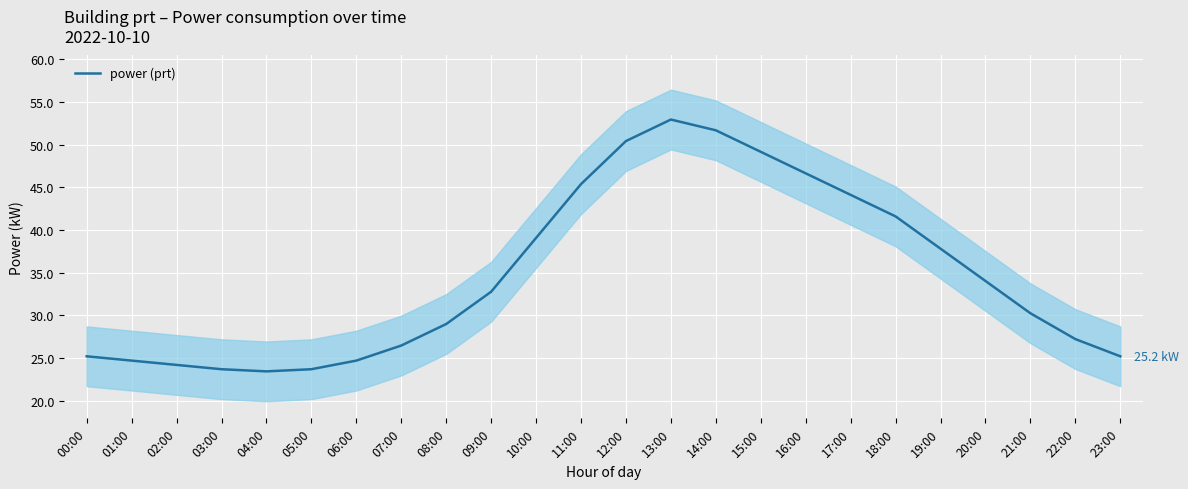

What is the smallest value displayed?

23.4